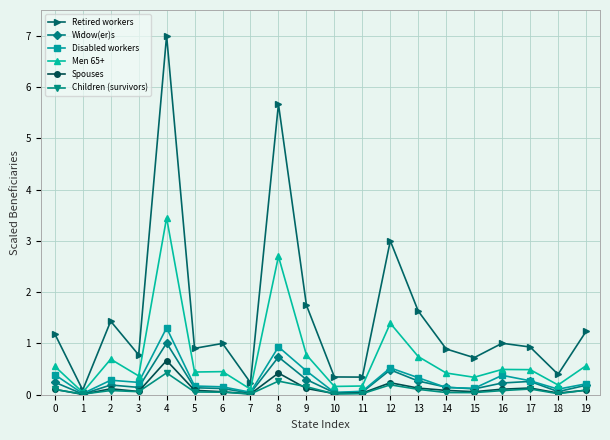

Which series has the largest total across all categories?

Retired workers